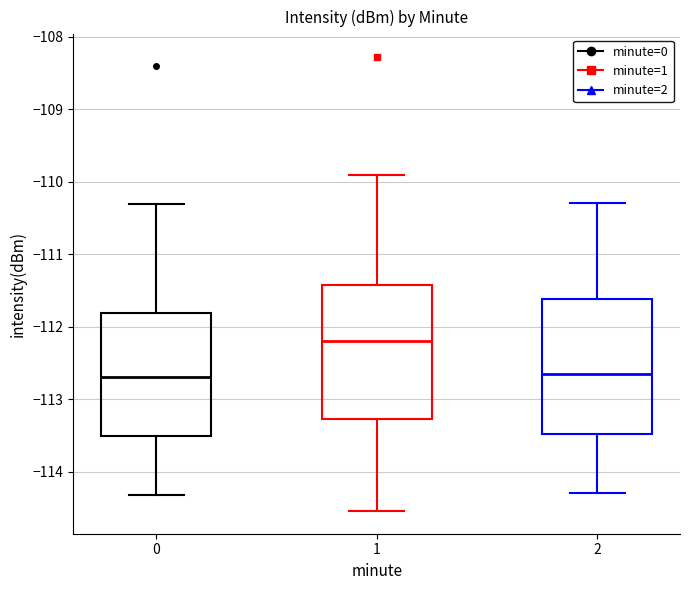

Where does the median line of the box at x = 2 sit on the y-axis? The values are not printed on the chart, so give them approximately, as read against the axis.

-112.6